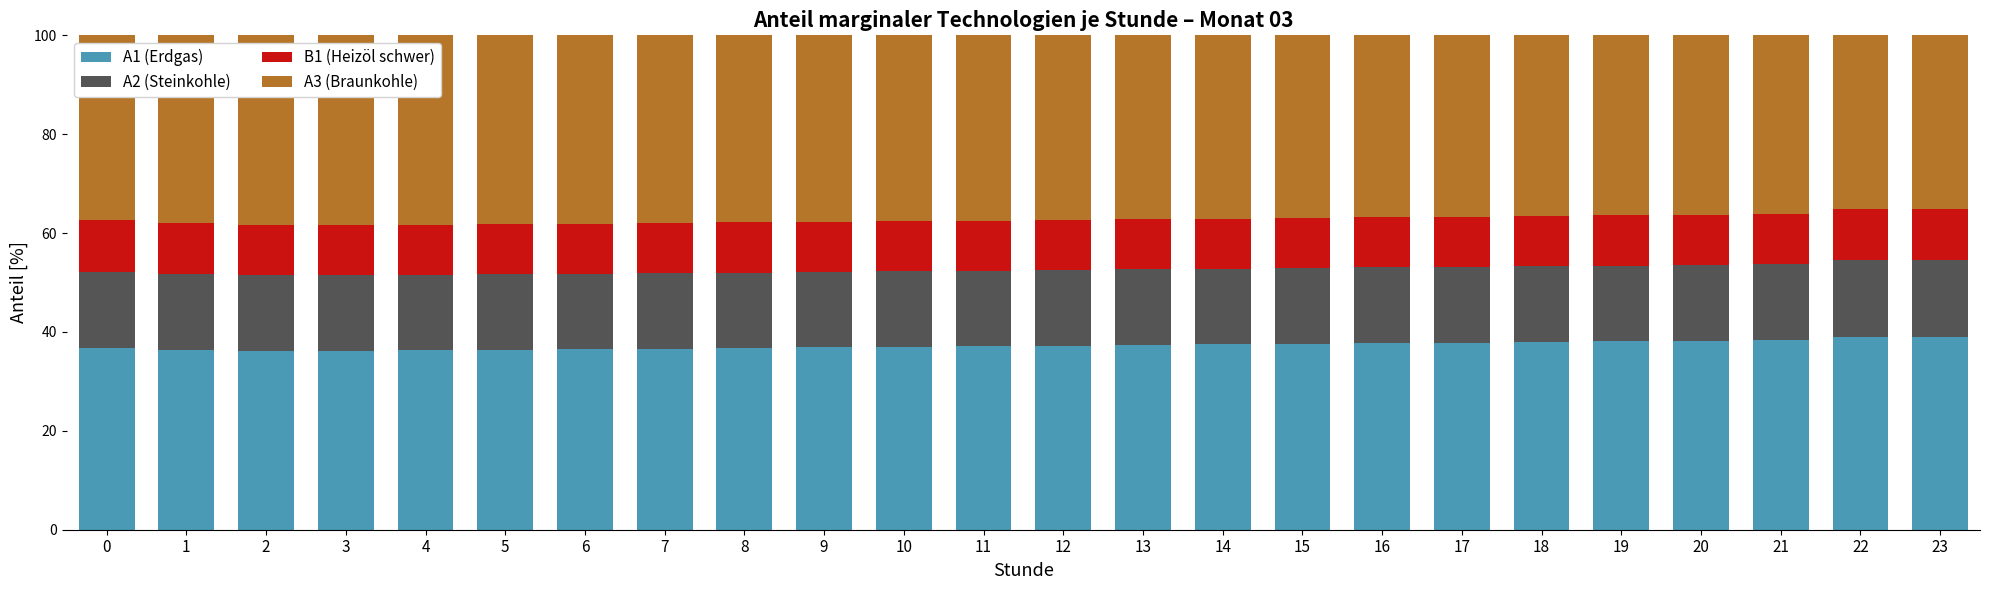

What is the total value across all series at 18?

100.0